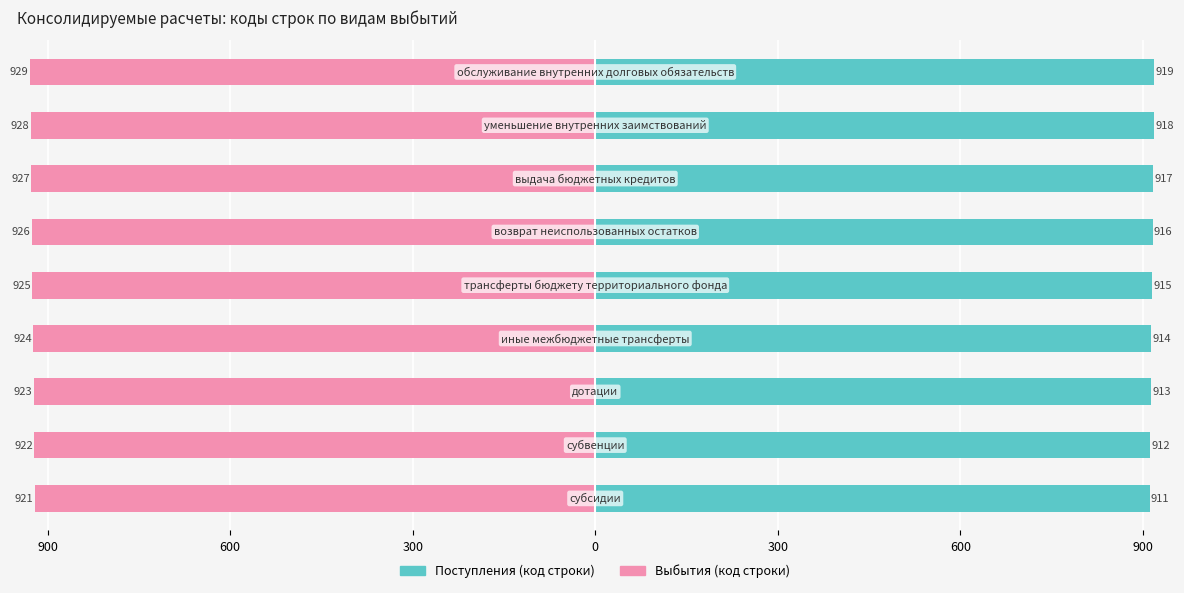

What is the average value of the Выбытия (код строки) series?

-925